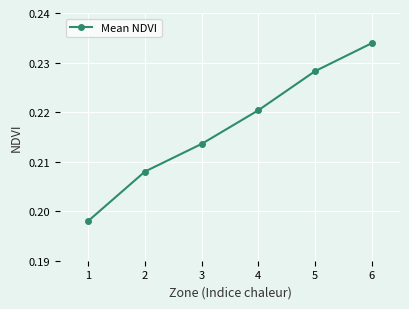

Which has a higher value, 2 or 1?

2